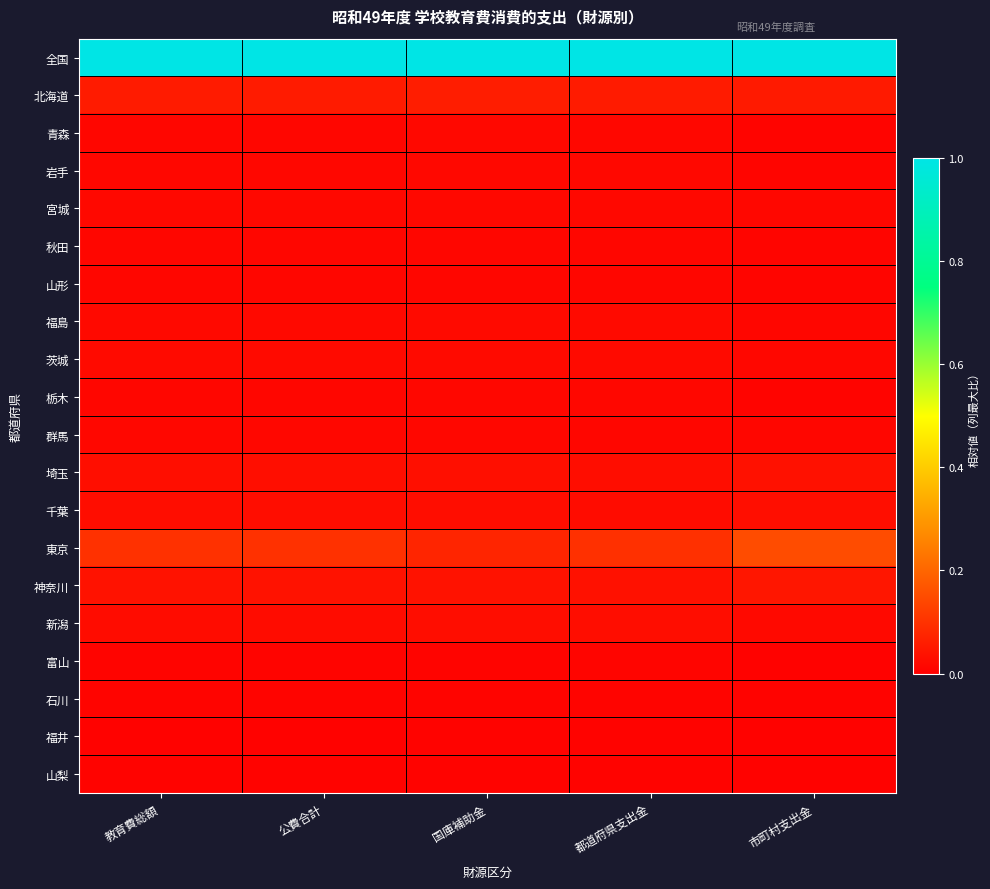

List the series in order of their peak value, highest first.

全国, 東京, 北海道, 神奈川, 埼玉, 千葉, 新潟, 福島, 茨城, 宮城, 岩手, 青森, 栃木, 群馬, 秋田, 山形, 富山, 石川, 山梨, 福井